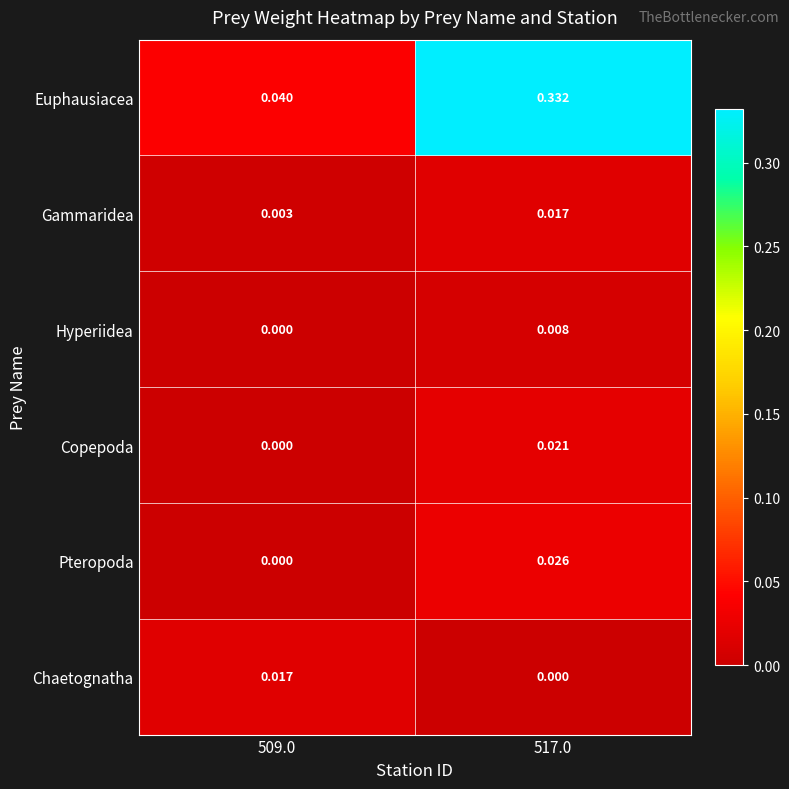

Between 509.0 and 517.0, which series saw the biggest shift?

Euphausiacea